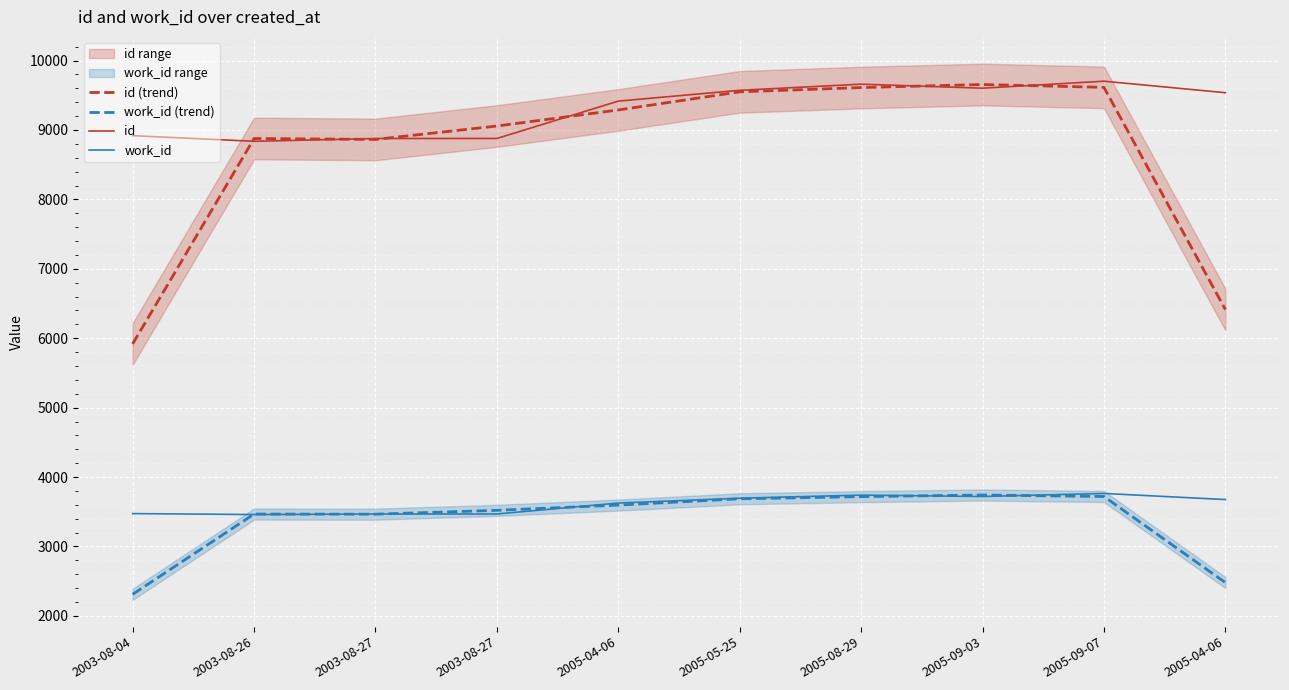

How many interior local valleys does the id (trend) series have?

1